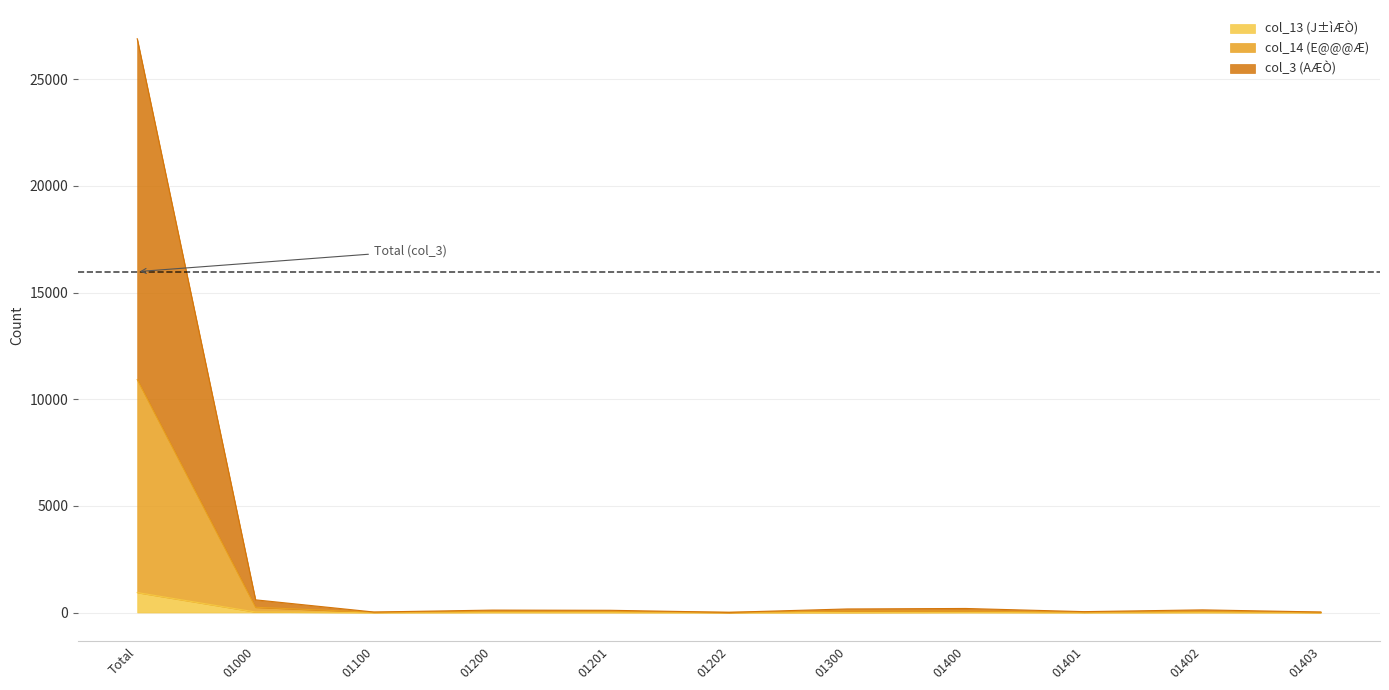

True or false: col_13 (J±ìÆÒ) and col_3 (AÆÒ) cross at least once.

False